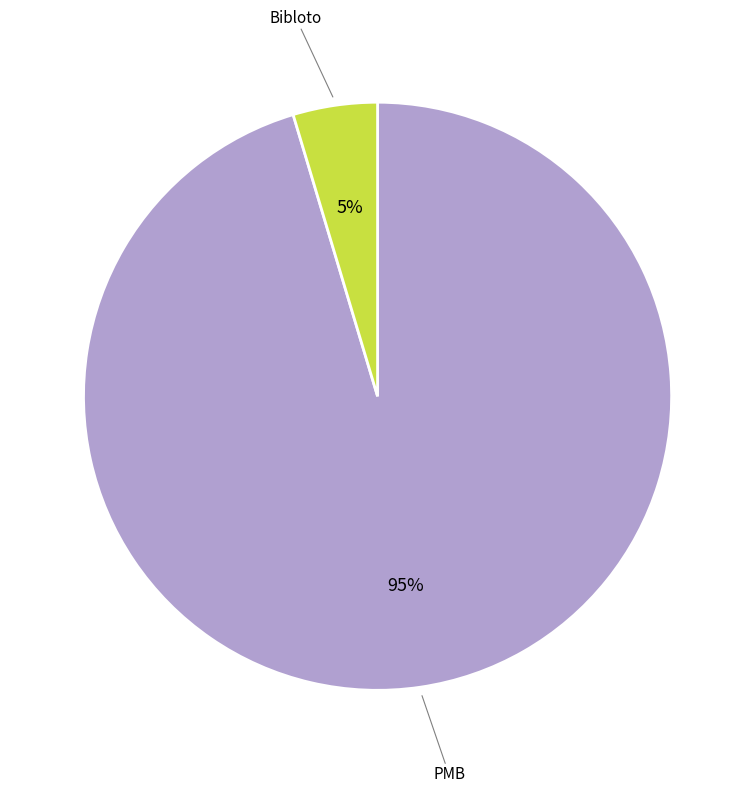

To the nearest percent, what is the average slice percentage?

50%